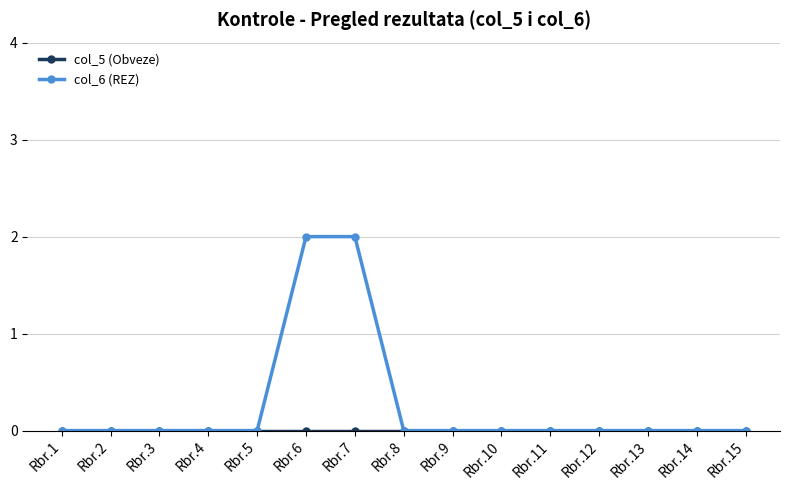

Which series has the largest range (max minus min)?

col_6 (REZ)